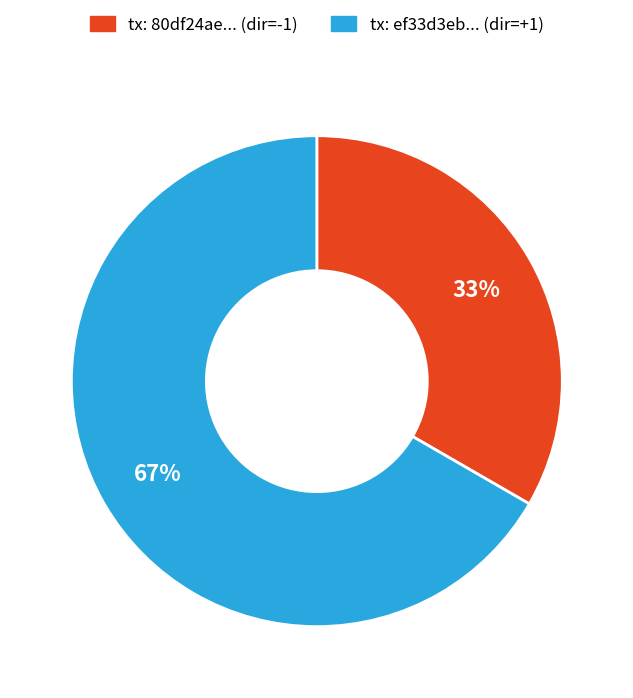

To the nearest percent, what is the average slice percentage?

50%